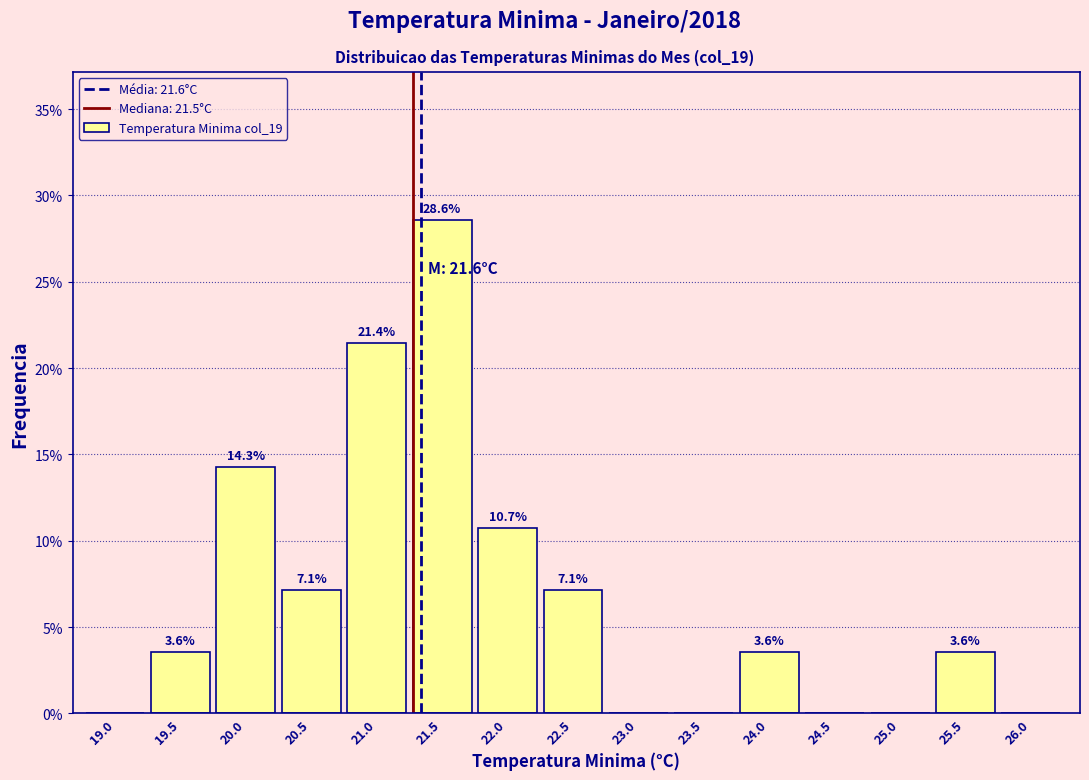

Reading left to right, extract all data points from this chart.

19.0=0.0	19.5=3.6	20.0=14.3	20.5=7.1	21.0=21.4	21.5=28.6	22.0=10.7	22.5=7.1	23.0=0.0	23.5=0.0	24.0=3.6	24.5=0.0	25.0=0.0	25.5=3.6	26.0=0.0